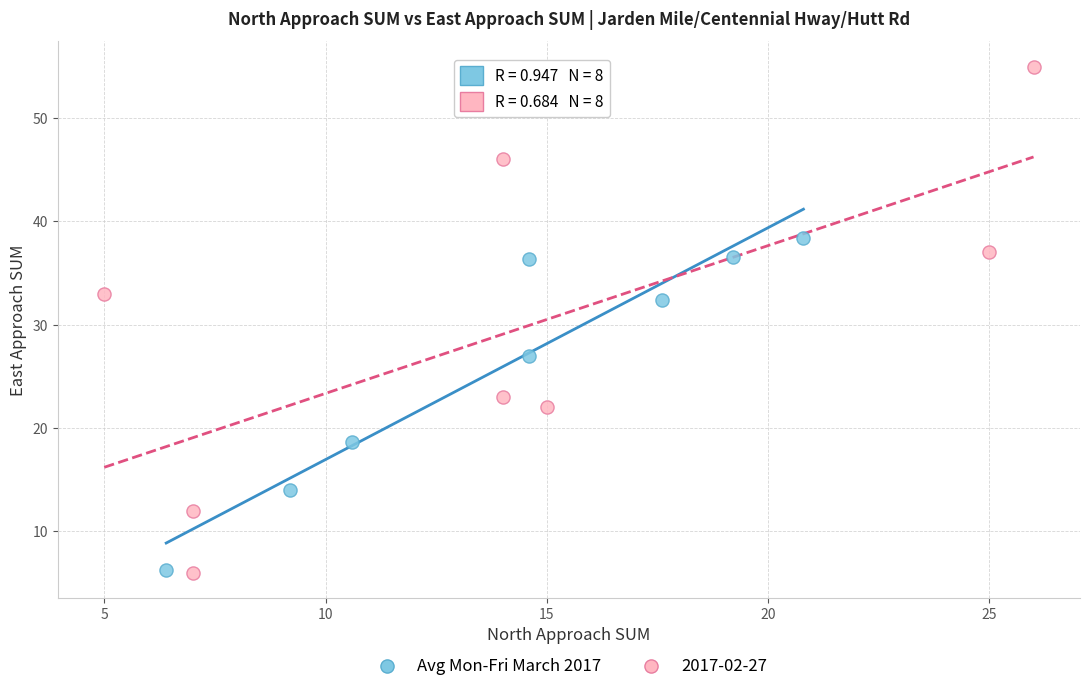

Which series has the largest Y range (max minus min)?

2017-02-27